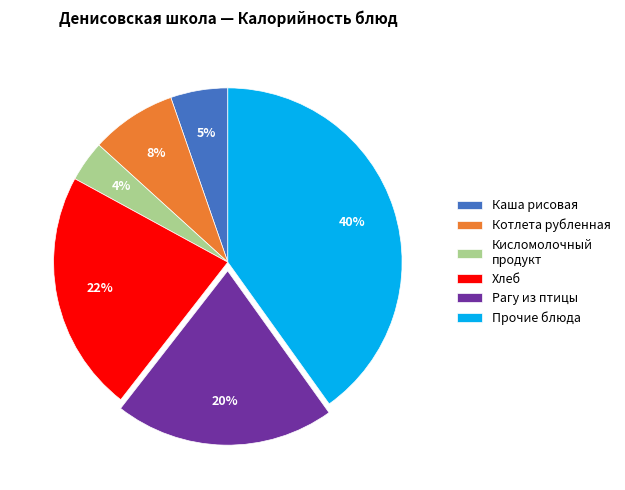

What is the largest slice in the pie chart?

Прочие блюда